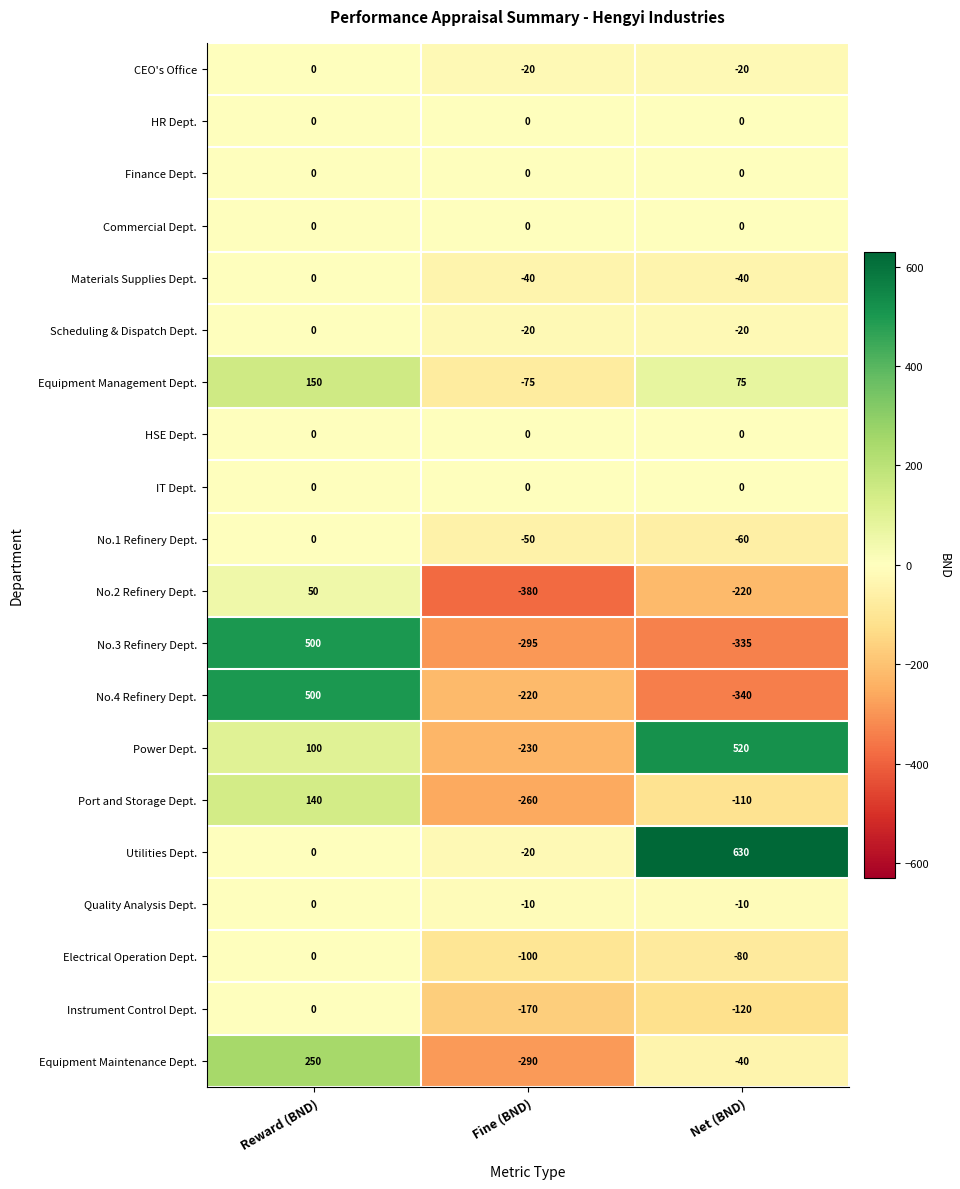

What is the difference between the No.1 Refinery Dept. values at Net (BND) and Reward (BND)?

60